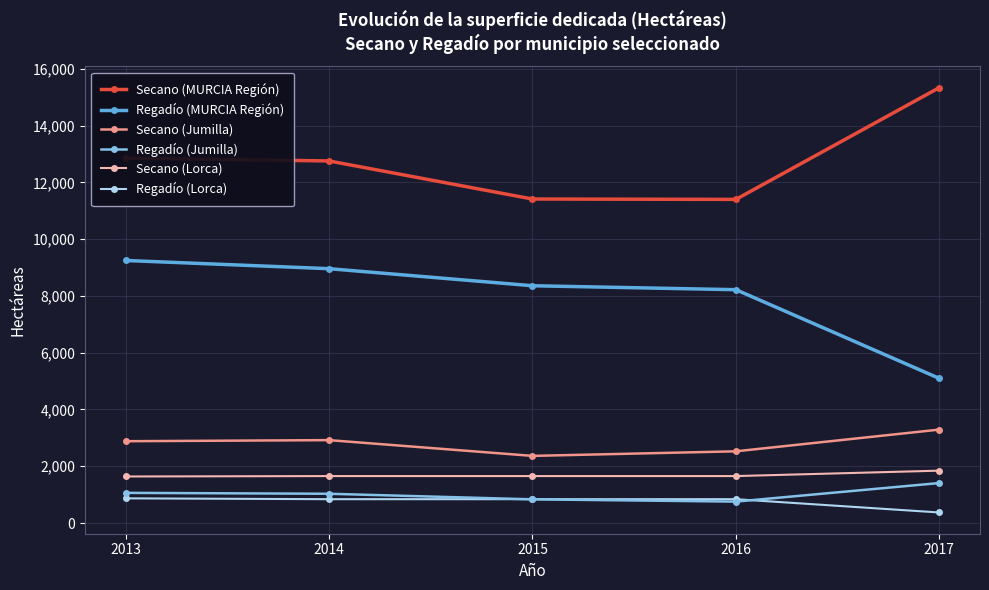

What is the sum of the Regadío (MURCIA Región) values at 2015 and 2016?

16575